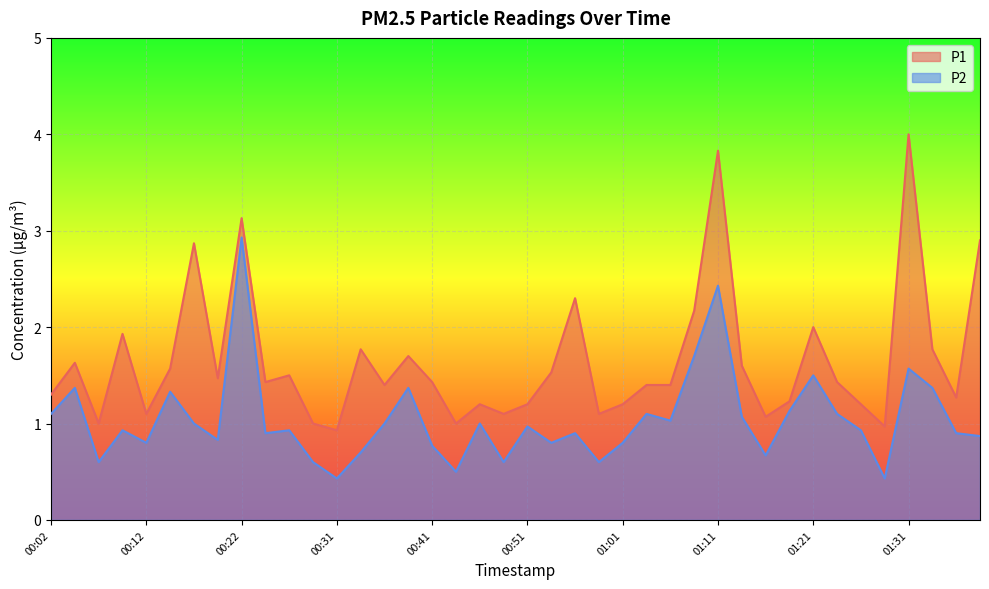

Where is the first local minimum for P2?

00:07